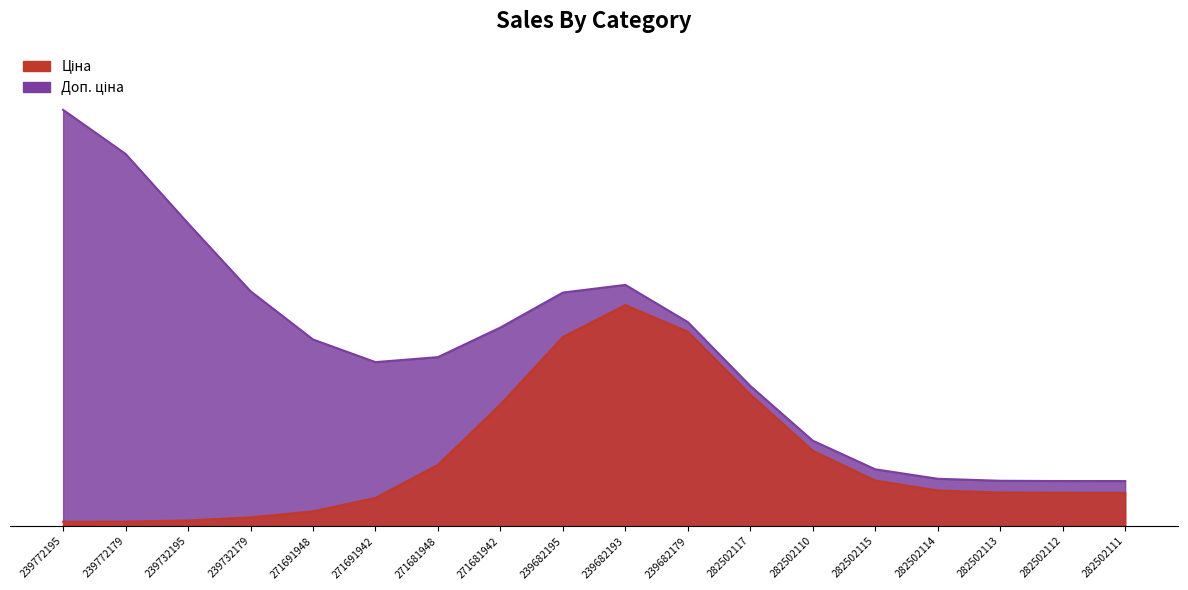

True or false: Ціна and Доп. ціна intersect in this chart.

False